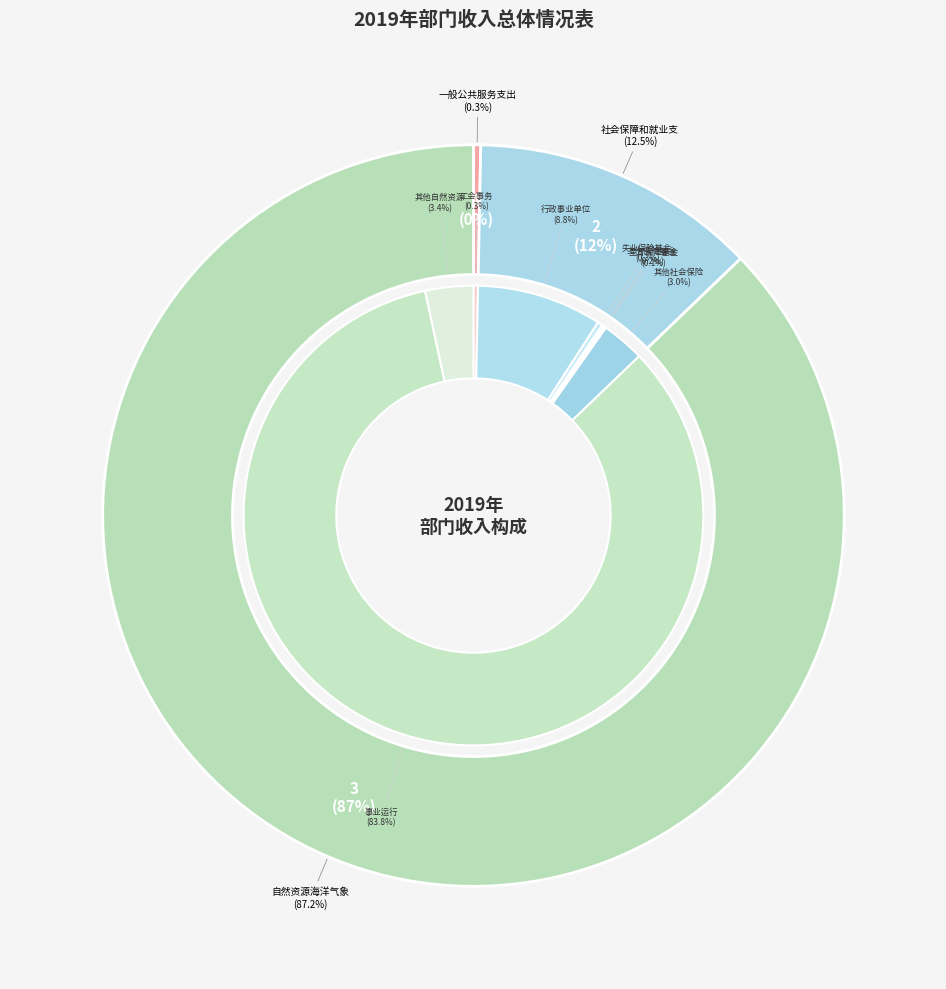

To the nearest percent, what is the combined percentage of 一般公共服务支出 and 社会保障和就业支出?

13%